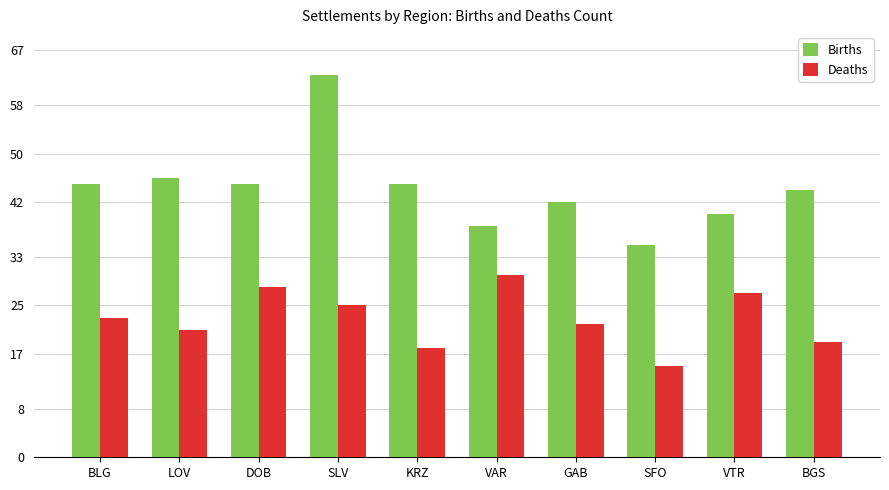

How many bars are there in total?

20